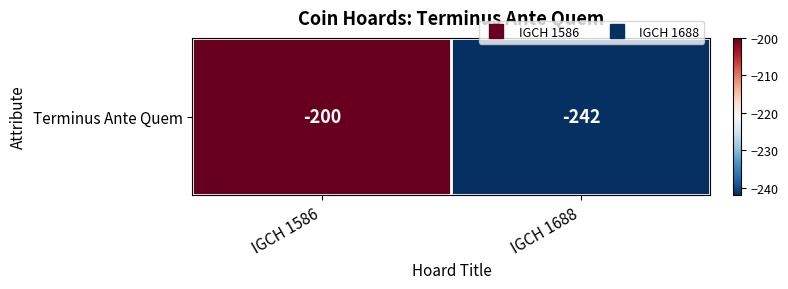

Which has a higher value, IGCH 1688 or IGCH 1586?

IGCH 1586